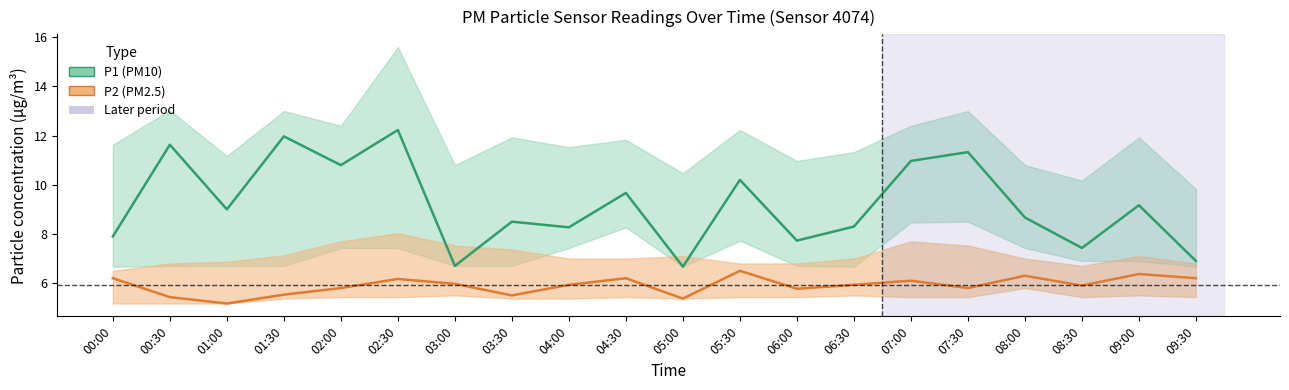

Is it true that P1 (PM10) equals 10.2 at 05:30?

True